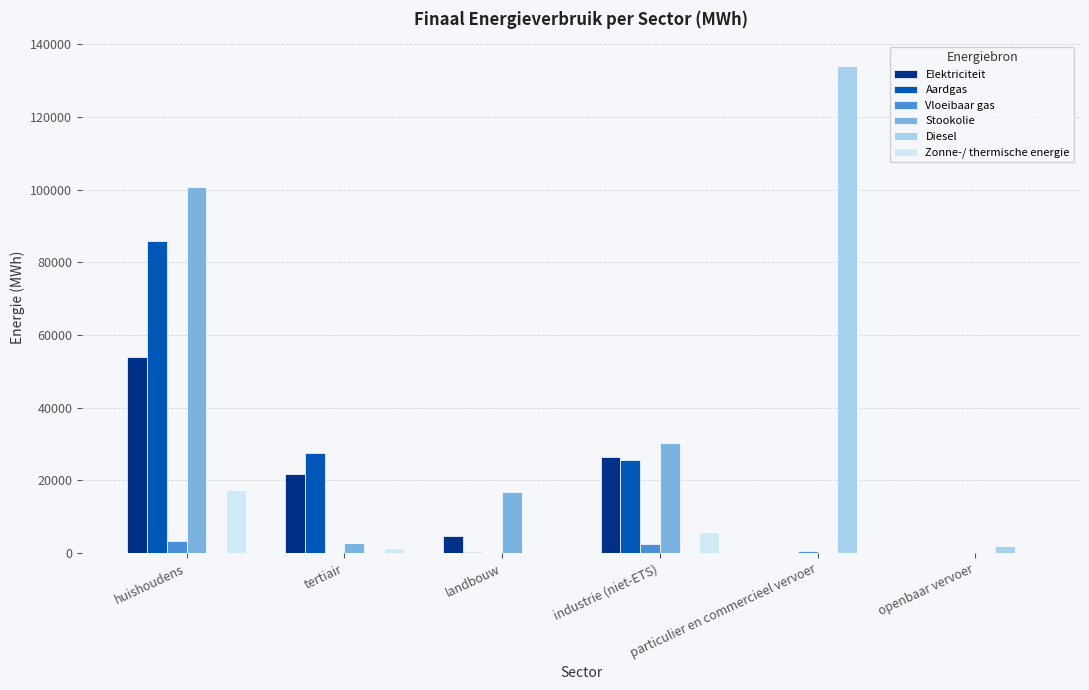

What is the sum of all Vloeibaar gas values?

6397.8